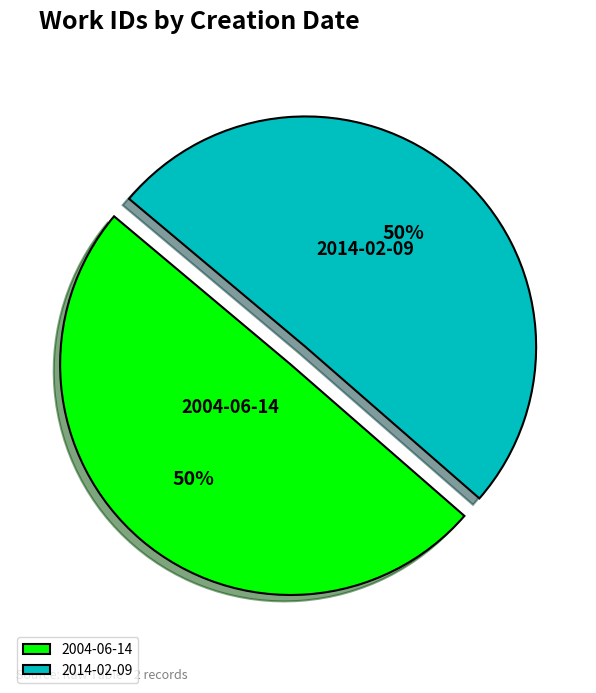

To the nearest percent, what portion does 2004-06-14 represent?

50%